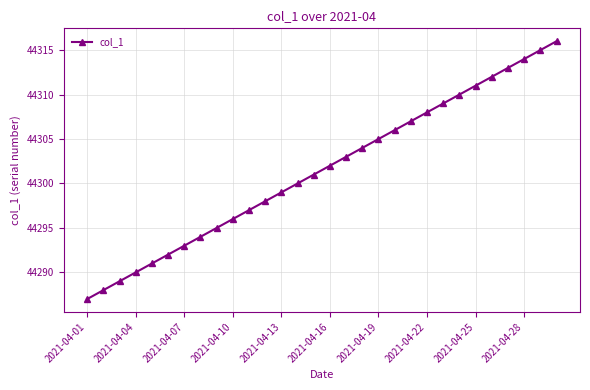

What is the minimum value shown in the chart?

44287